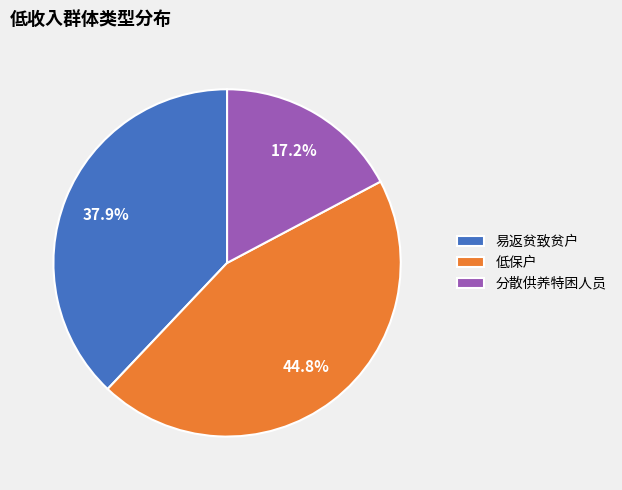

How much of the chart is everything except 分散供养特困人员?

82.8%